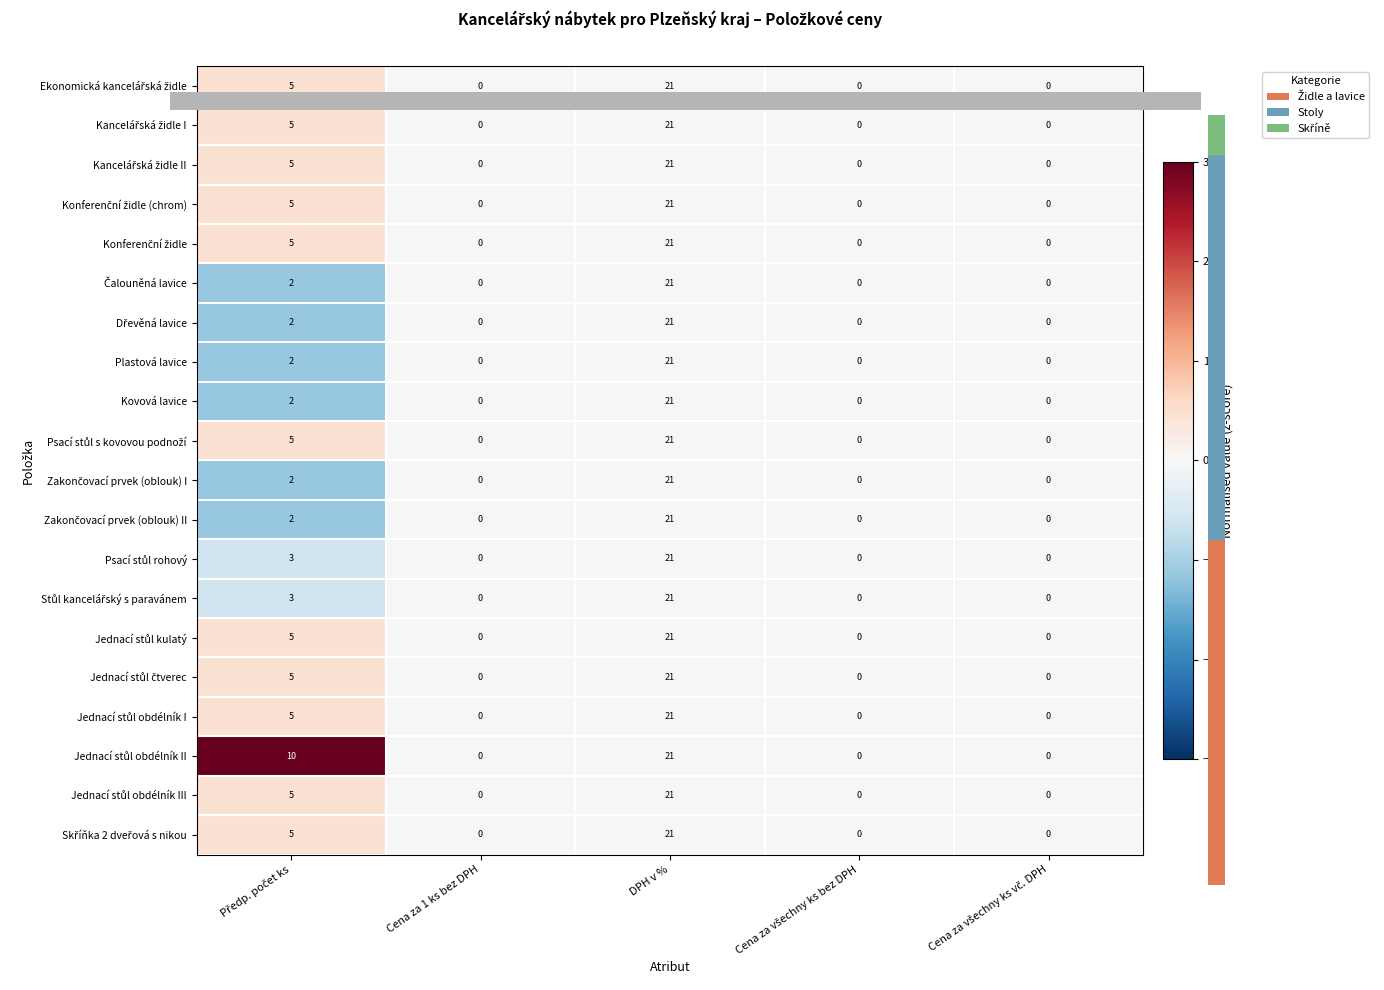

How many distinct data groups are displayed?

20